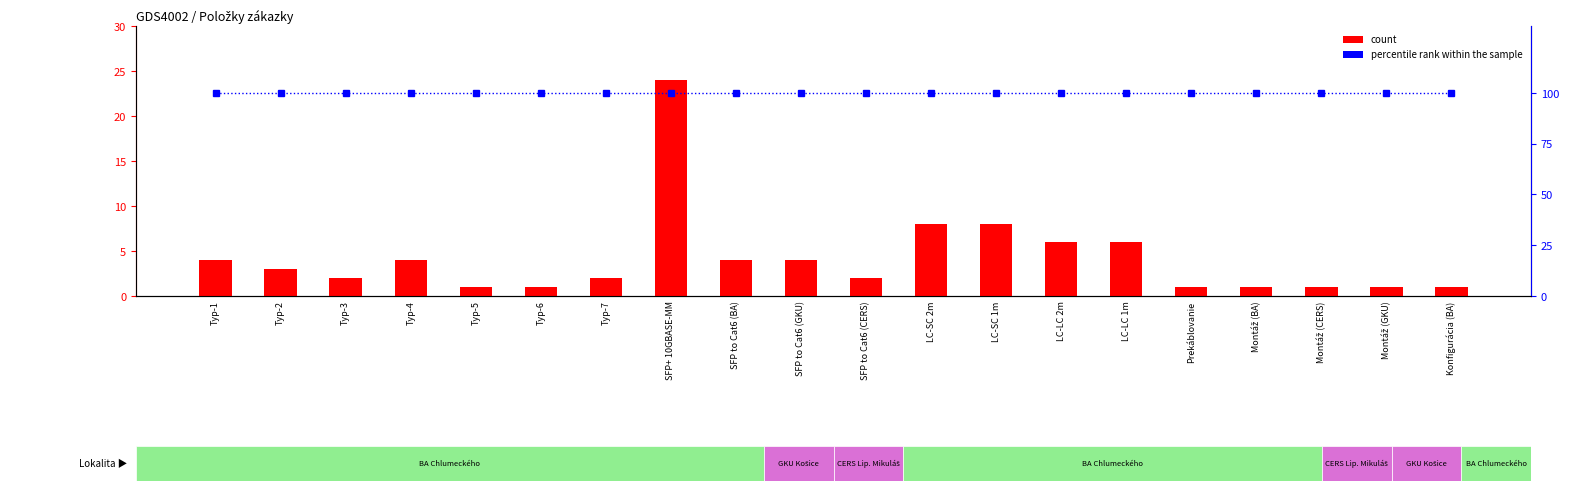

What is the minimum value shown in the chart?

1